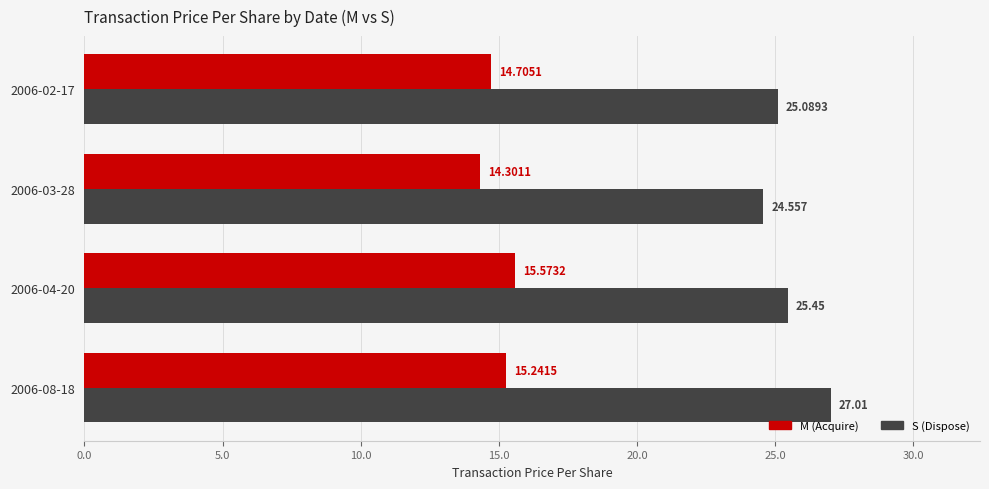

Rank the series by their average value, from highest to lowest.

S (Dispose), M (Acquire)